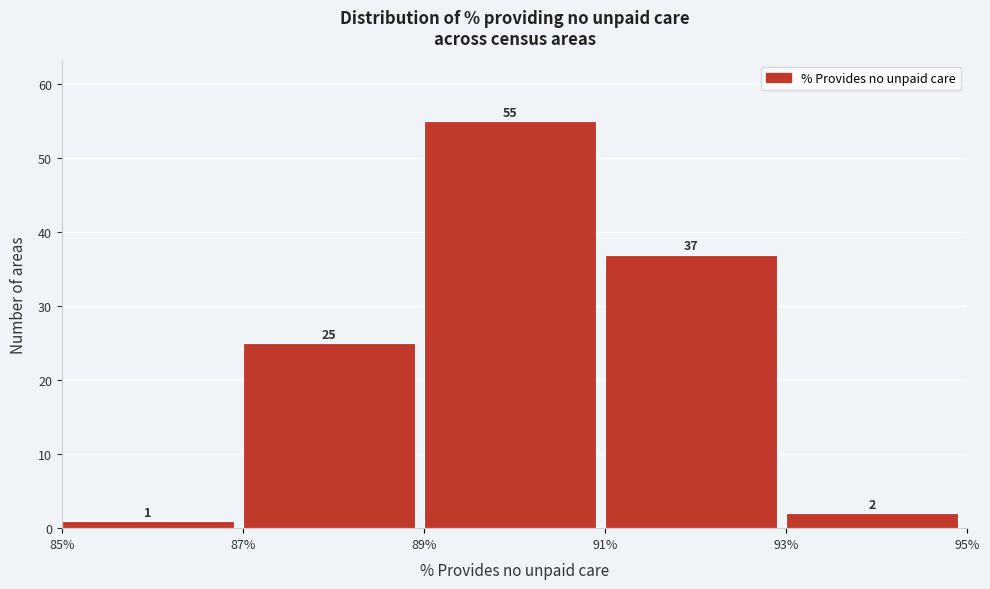

Reading left to right, list every bar in this chart as the range it spans on the x-axis followed by its height.

85% to 87%: 1
87% to 89%: 25
89% to 91%: 55
91% to 93%: 37
93% to 95%: 2